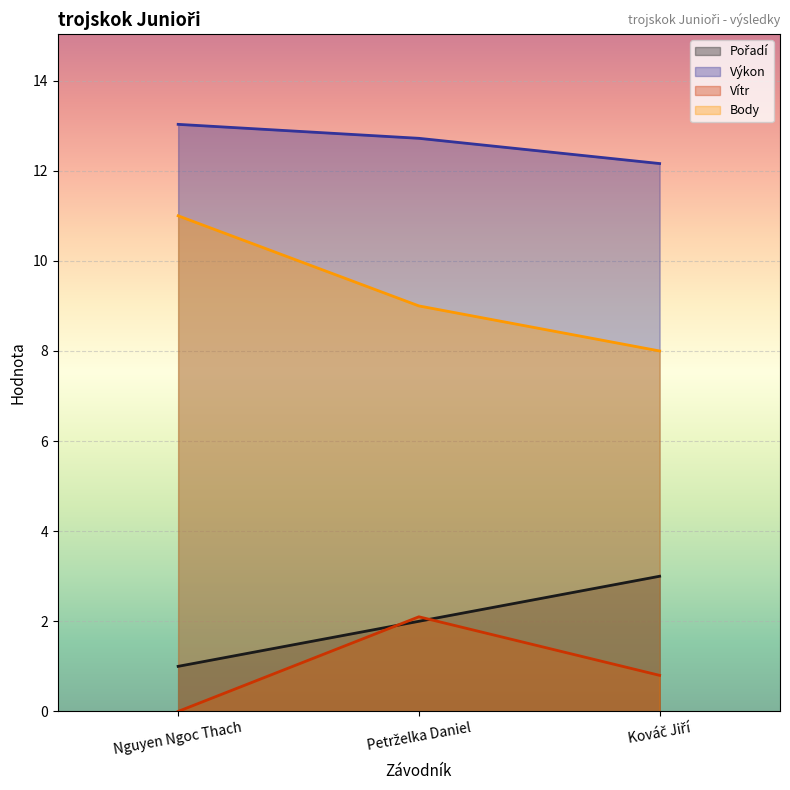

True or false: Výkon has a value of 13.0 at Nguyen Ngoc Thach.

True